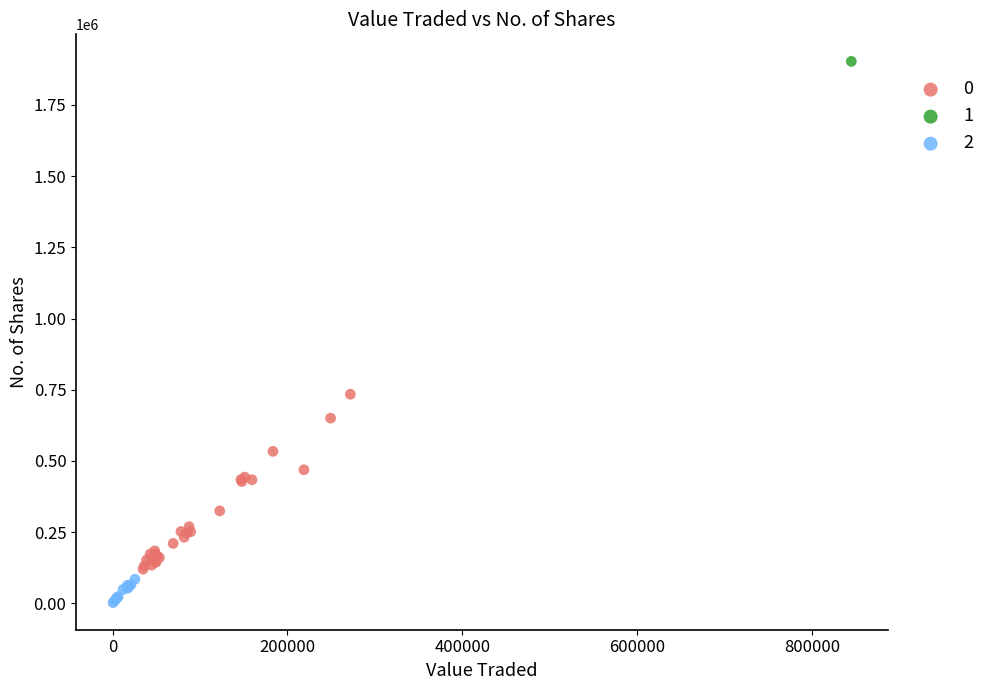

Which series contains the lowest Y value?

2